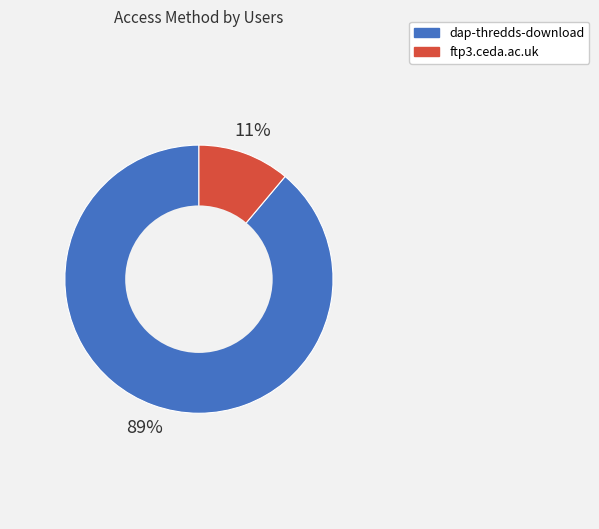

Is there any slice that represents more than half of the pie?

Yes